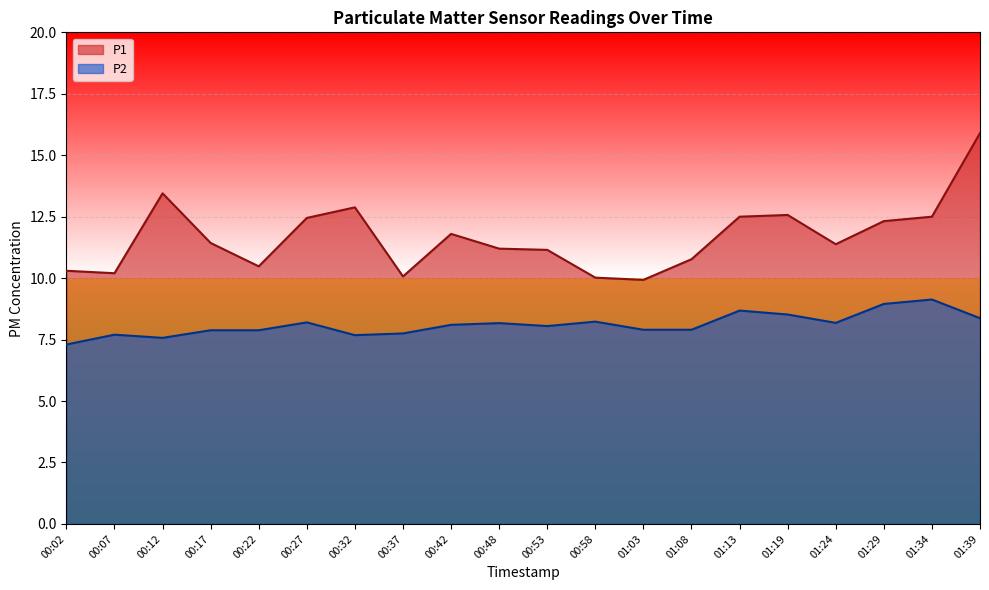

Which series has the largest total across all categories?

P1